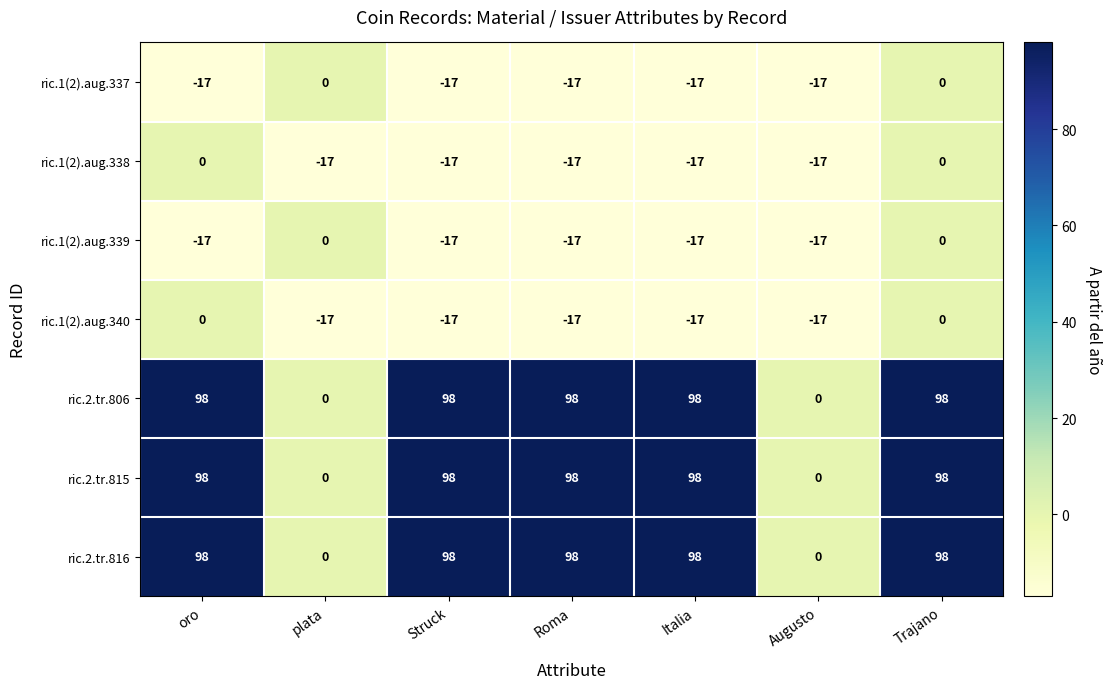

Is it true that ric.1(2).aug.339 equals -6 at Trajano?

False